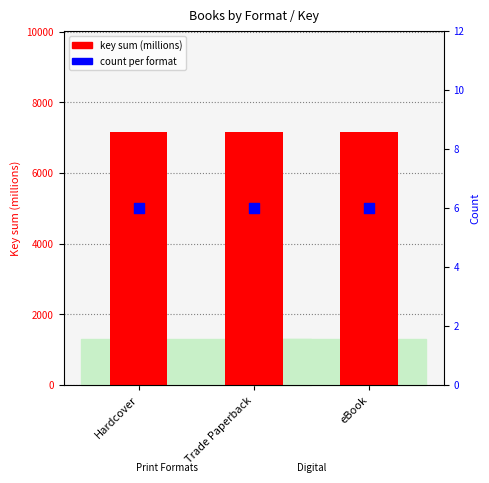

At which category is the sum across all series the highest?

Hardcover